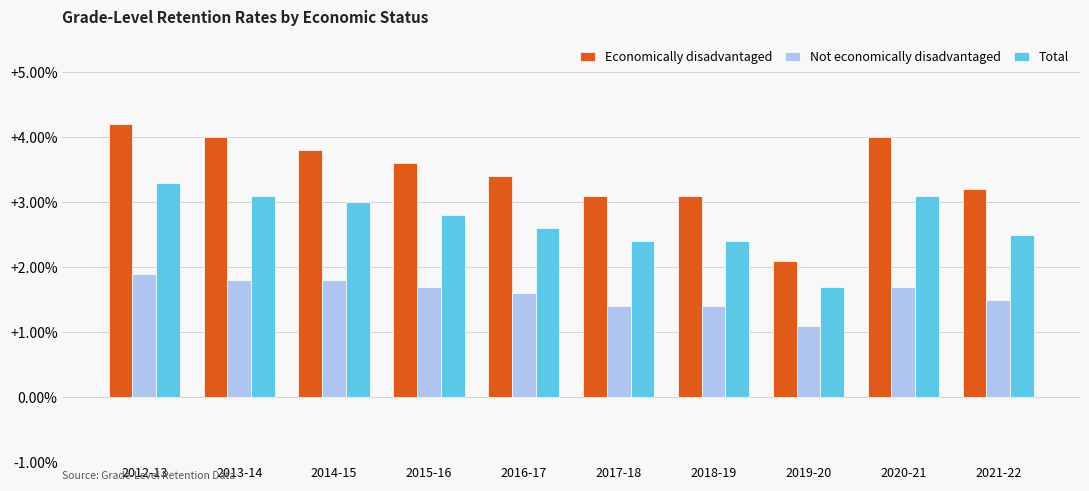

What is the difference between the maximum and minimum values in the Economically disadvantaged series?

2.1